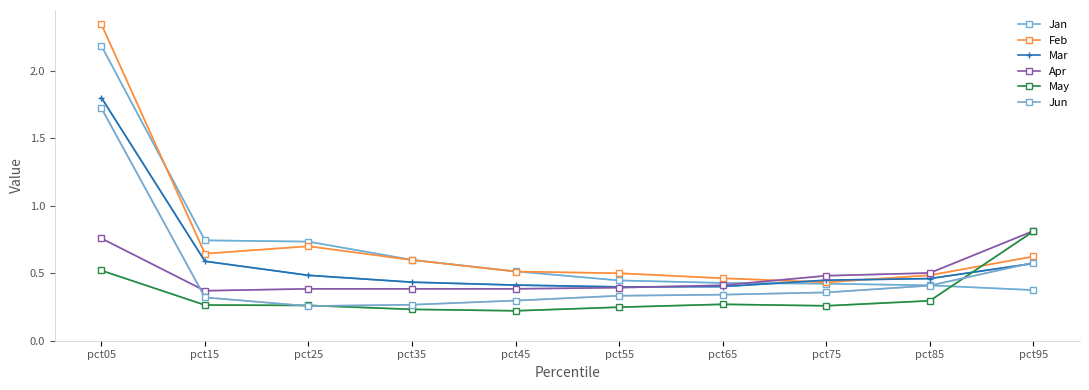

How many interior local peaks does the Feb series have?

1